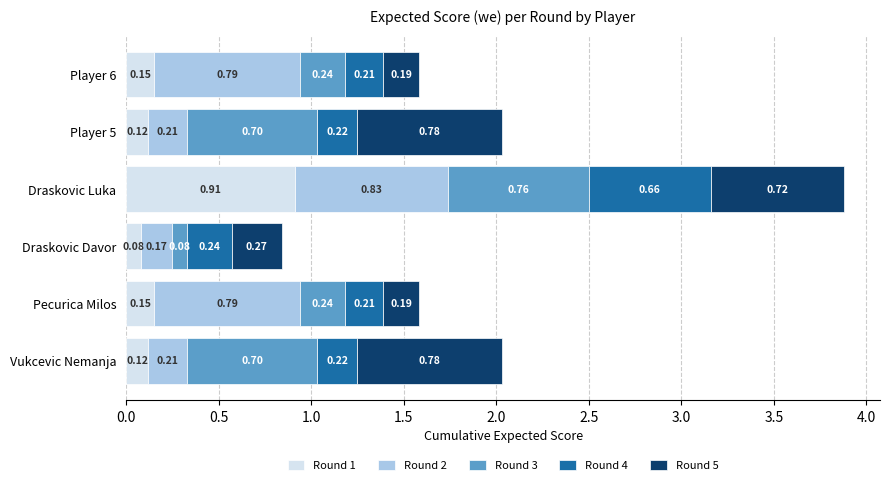

Which category has the lowest value in the Round 1 series?

Draskovic Davor